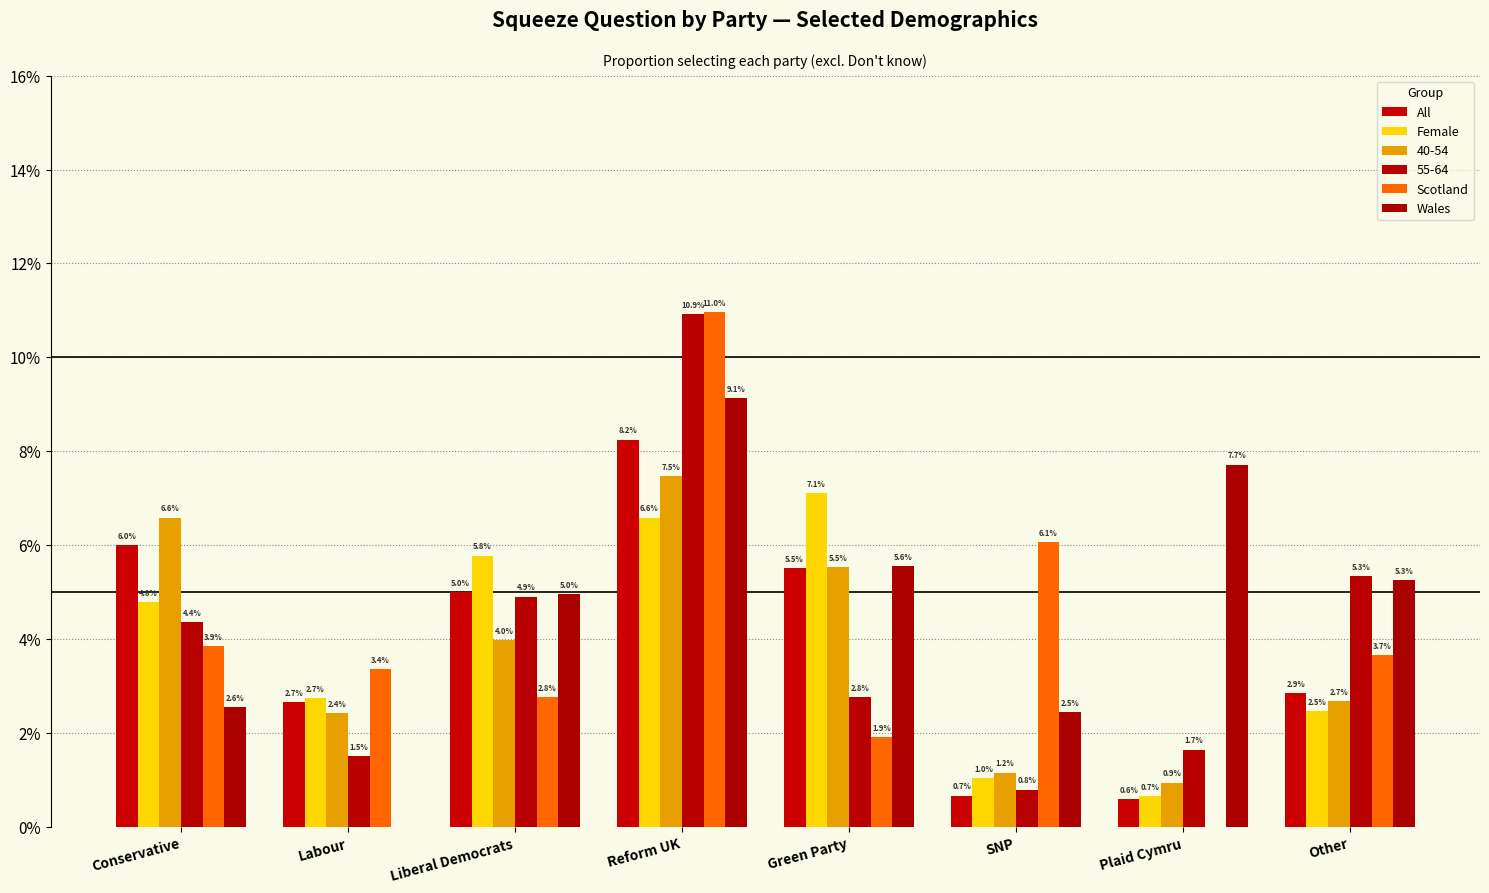

Count the Scotland values in the range 0 to 1.

8